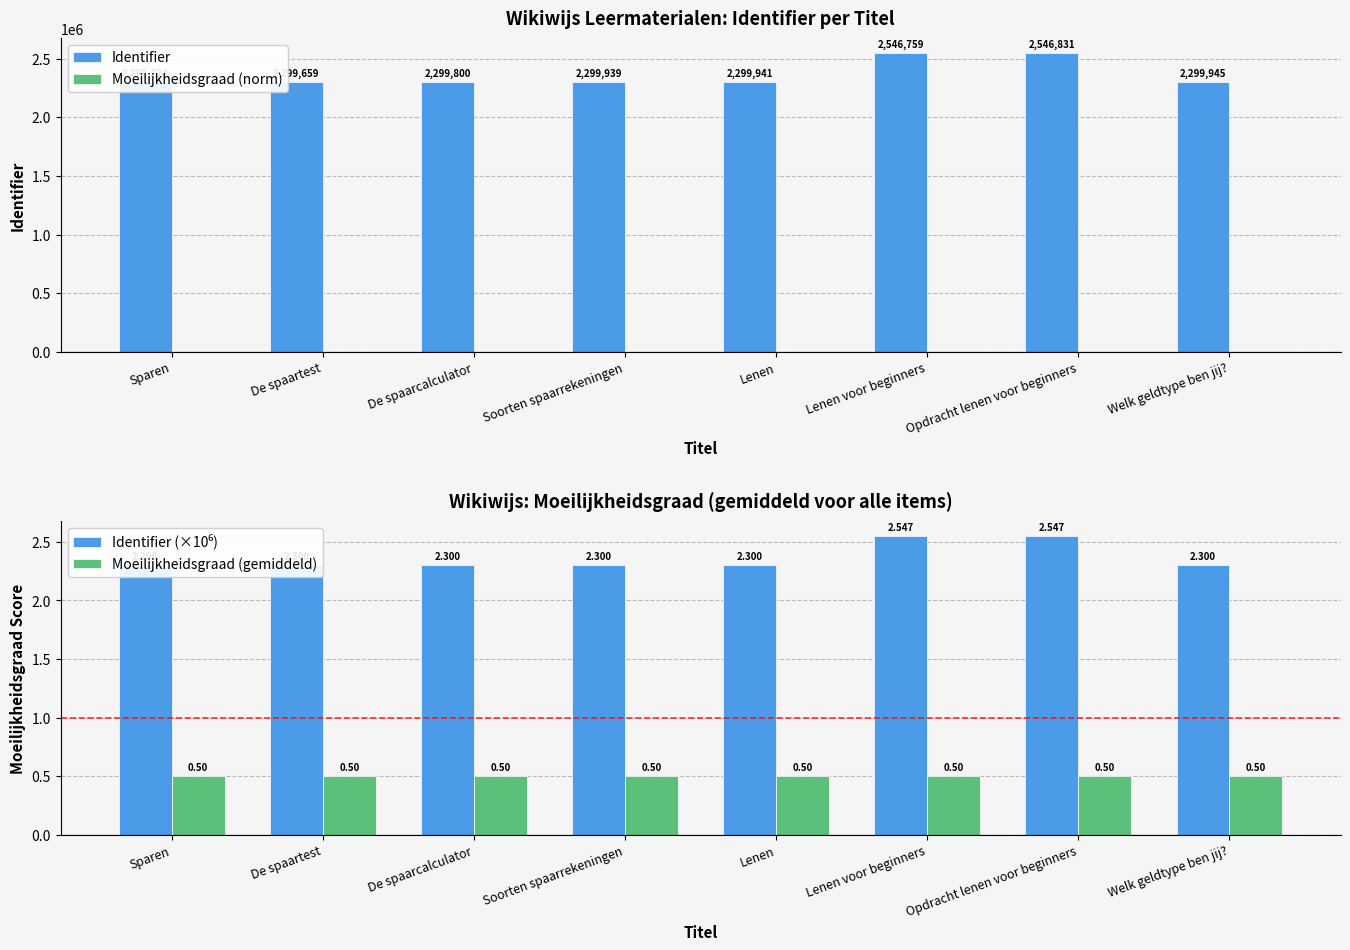

What are all the series names shown in the legend?

Identifier, Moeilijkheidsgraad (norm), Identifier (×10⁶), Moeilijkheidsgraad (gemiddeld)